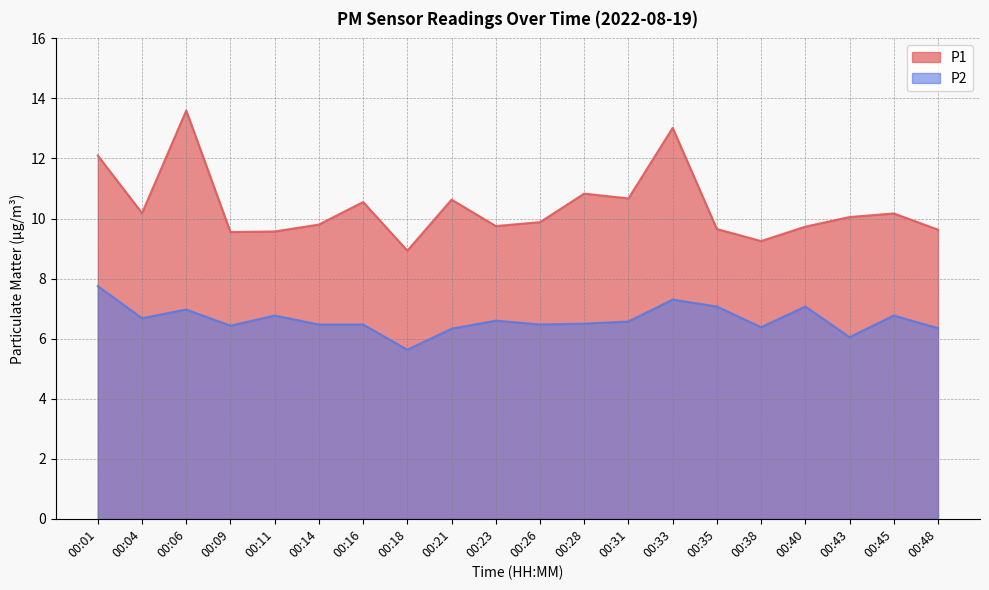

Reading right to left, what are all the values shown in this chart?

P1: 00:48=9.6	00:45=10.2	00:43=10.1	00:40=9.7	00:38=9.2	00:35=9.7	00:33=13.0	00:31=10.7	00:28=10.8	00:26=9.9	00:23=9.8	00:21=10.6	00:18=8.9	00:16=10.6	00:14=9.8	00:11=9.6	00:09=9.6	00:06=13.6	00:04=10.2	00:01=12.1
P2: 00:48=6.3	00:45=6.8	00:43=6.0	00:40=7.1	00:38=6.4	00:35=7.1	00:33=7.3	00:31=6.6	00:28=6.5	00:26=6.5	00:23=6.6	00:21=6.3	00:18=5.6	00:16=6.5	00:14=6.5	00:11=6.8	00:09=6.4	00:06=7.0	00:04=6.7	00:01=7.8